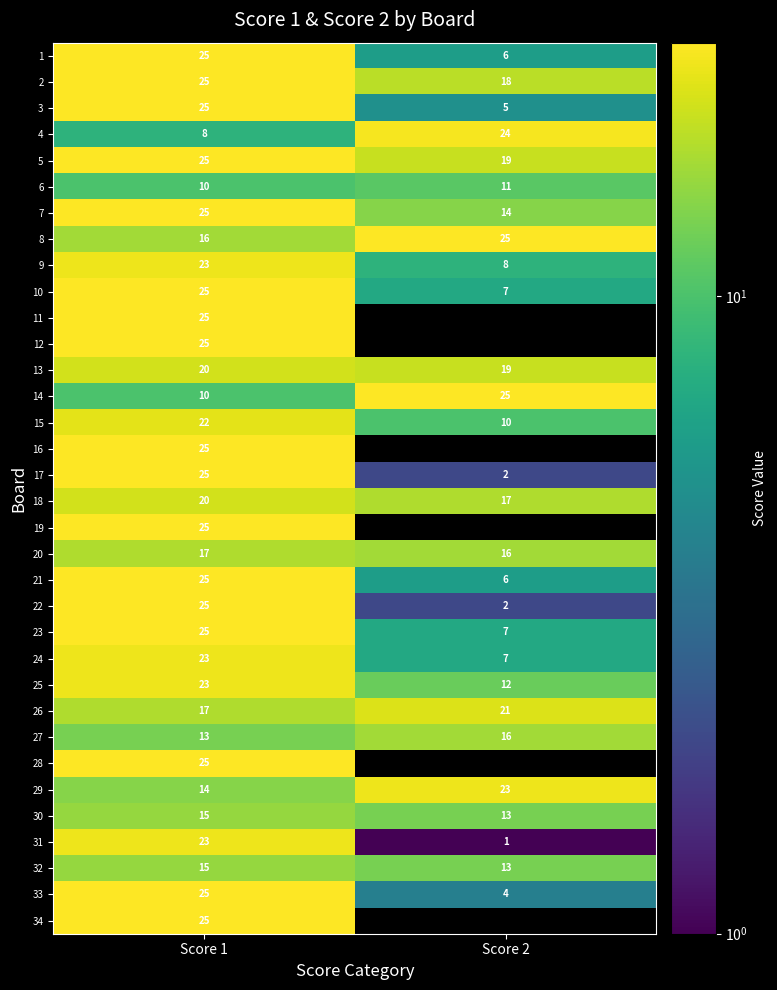

Between Score 1 and Score 2, which is larger?

Score 1